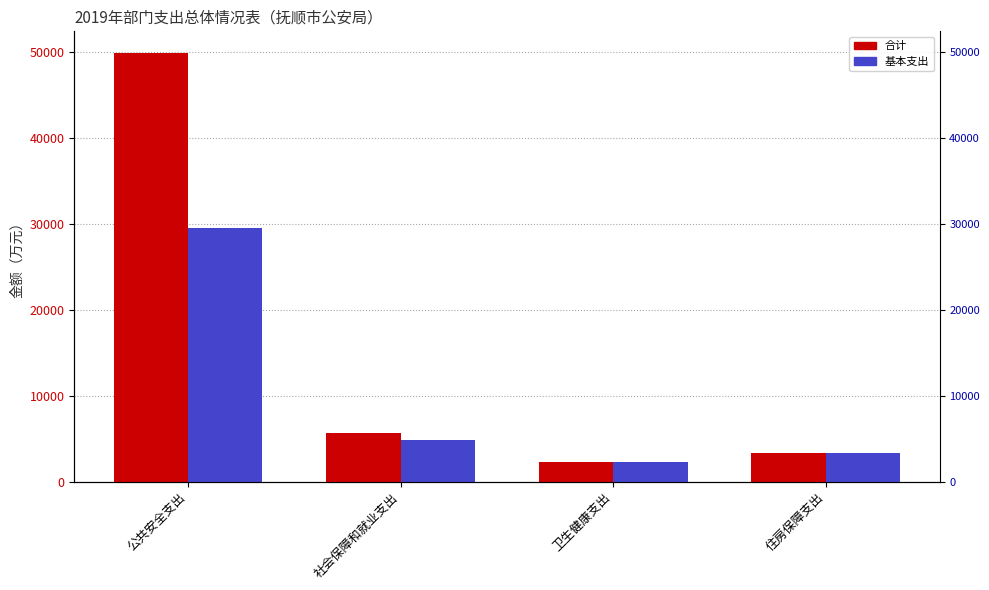

How many distinct data groups are displayed?

2